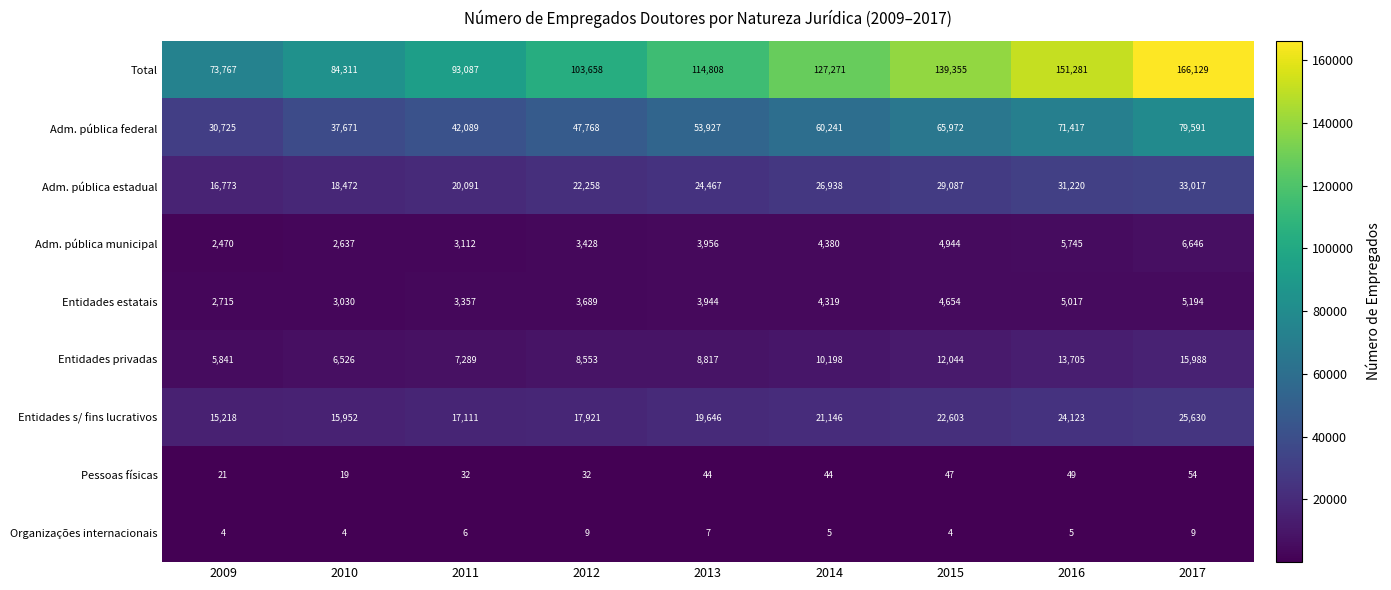

List the series in order of their peak value, highest first.

Total, Adm. pública federal, Adm. pública estadual, Entidades s/ fins lucrativos, Entidades privadas, Adm. pública municipal, Entidades estatais, Pessoas físicas, Organizações internacionais